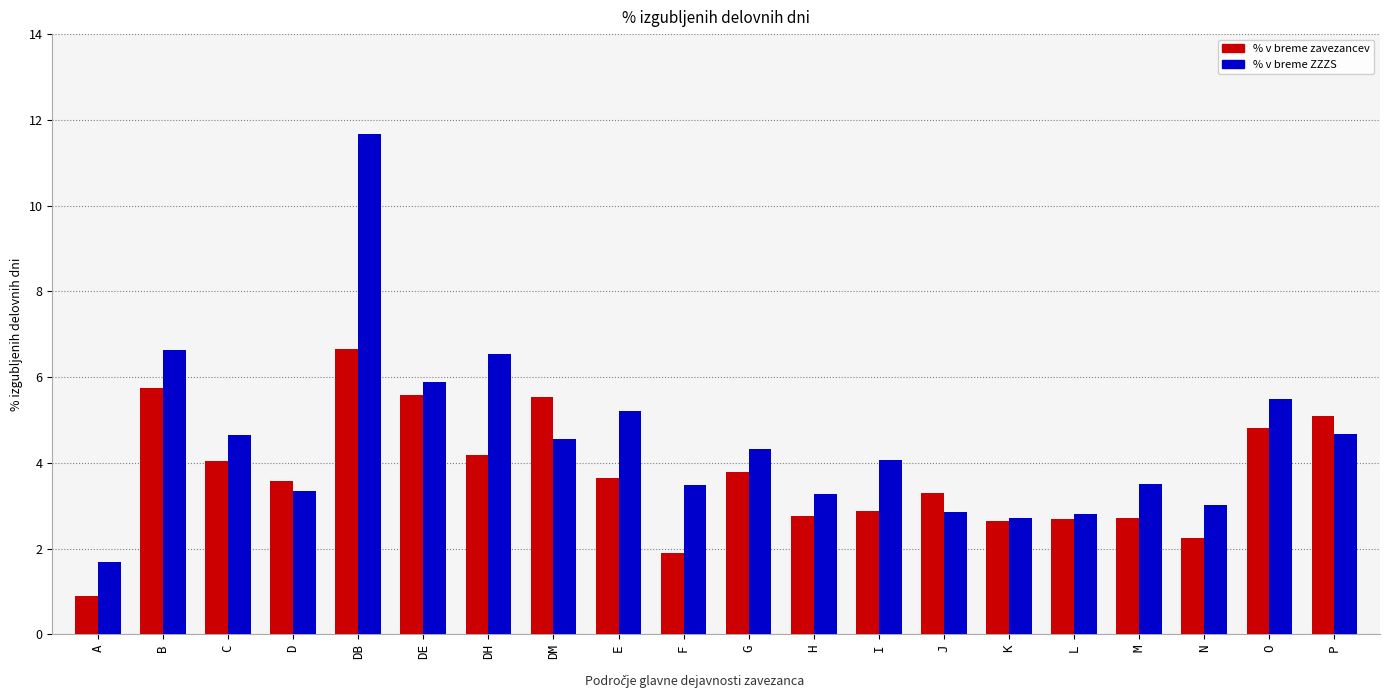

Which label corresponds to the smallest value in the chart?

A